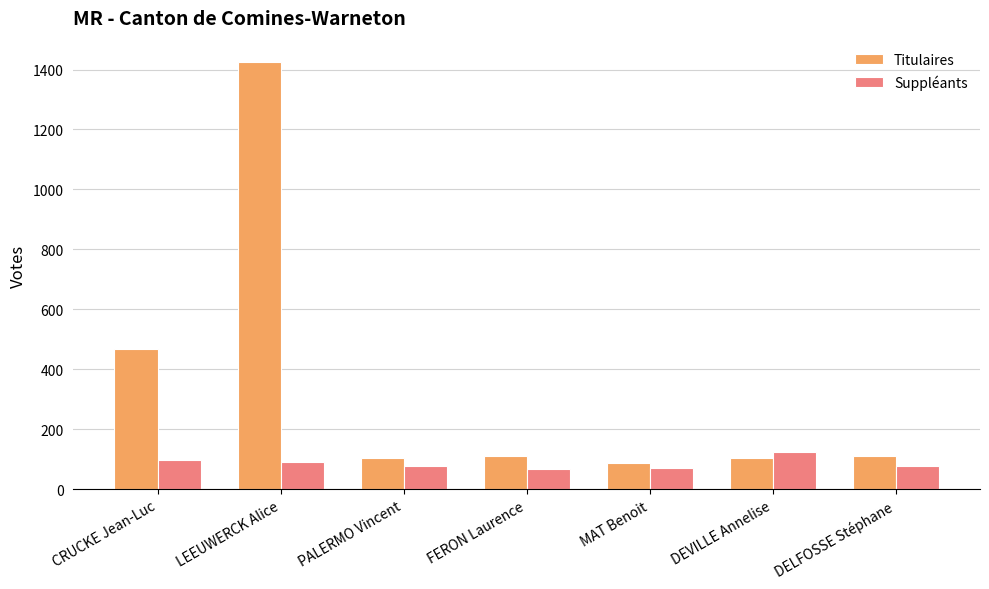

Which series has the widest spread of values?

Titulaires